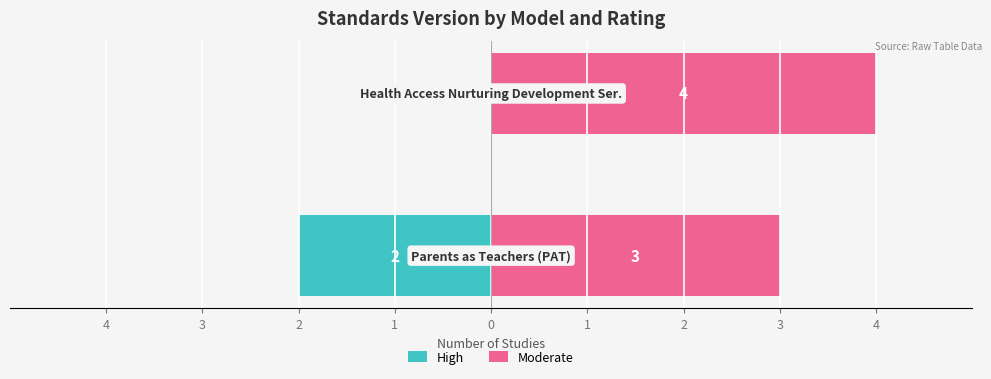

What are all the series names shown in the legend?

High, Moderate